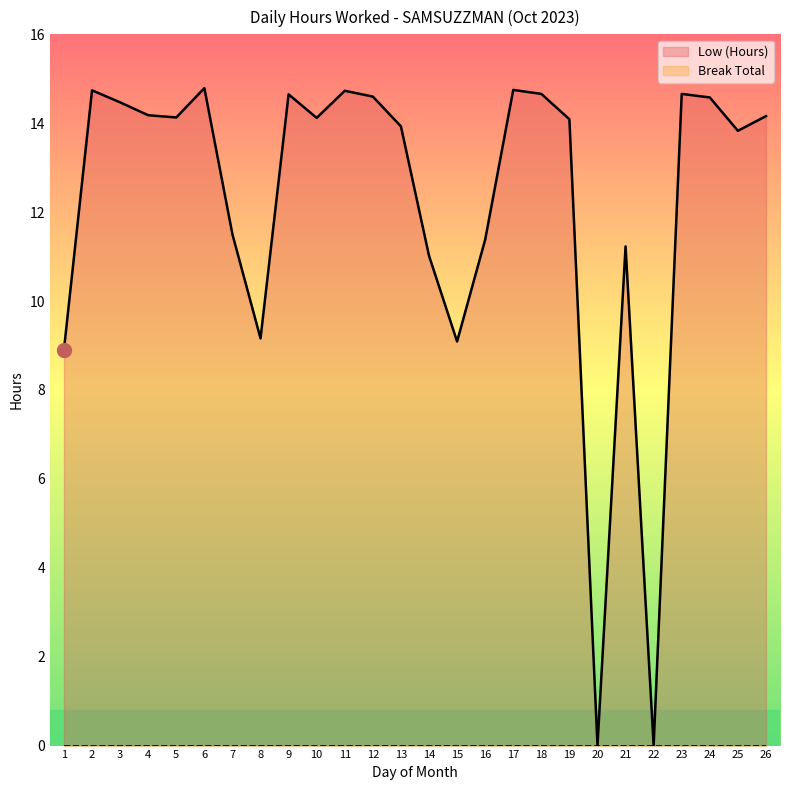

How many lines are shown in the chart?

2